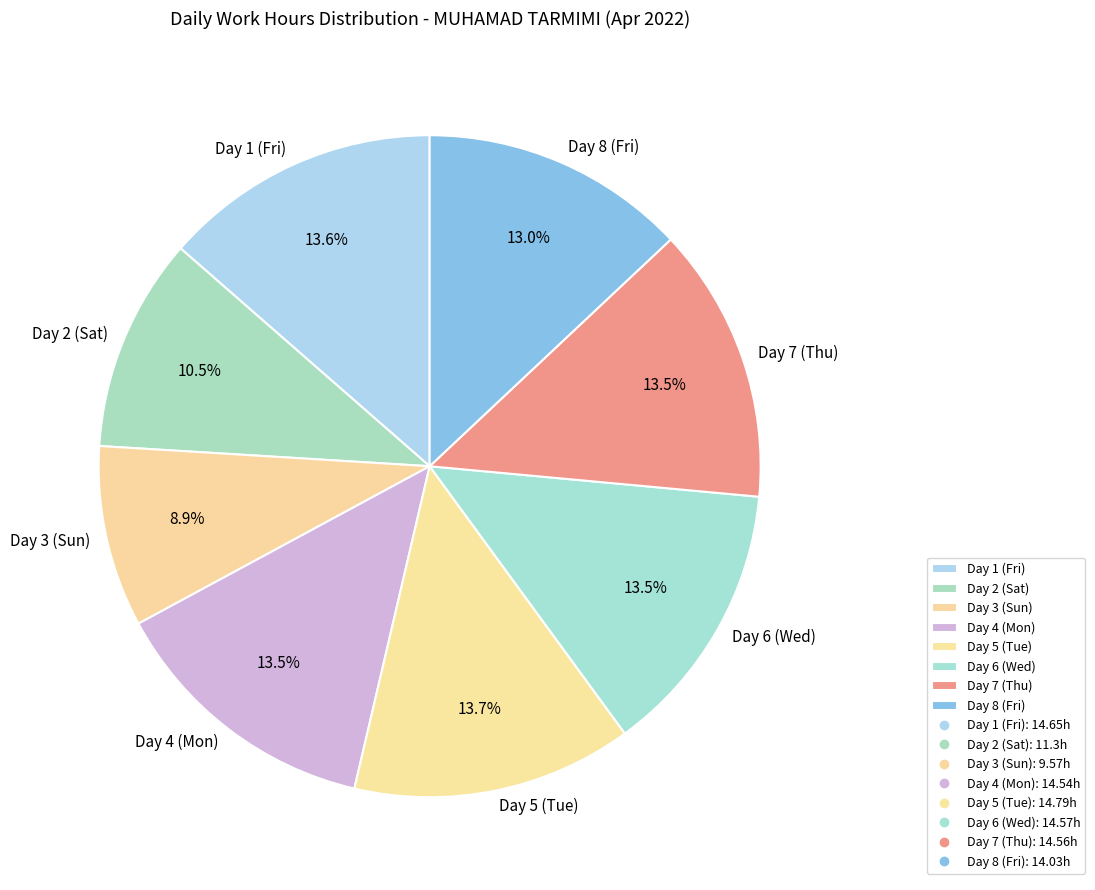

Count the number of slices in the pie.

8